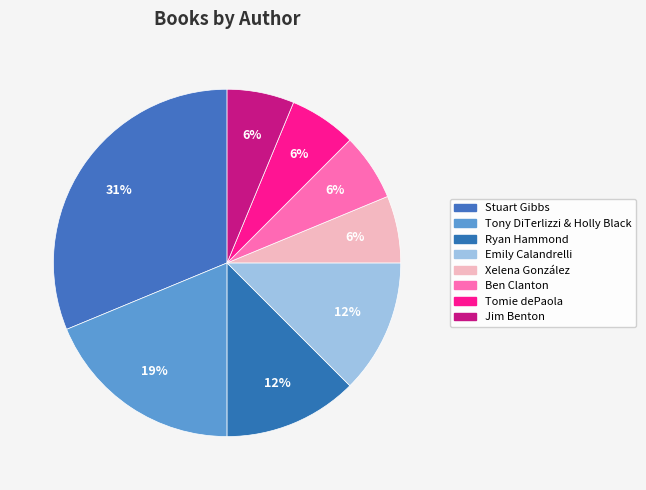

How many segments does this pie chart have?

8